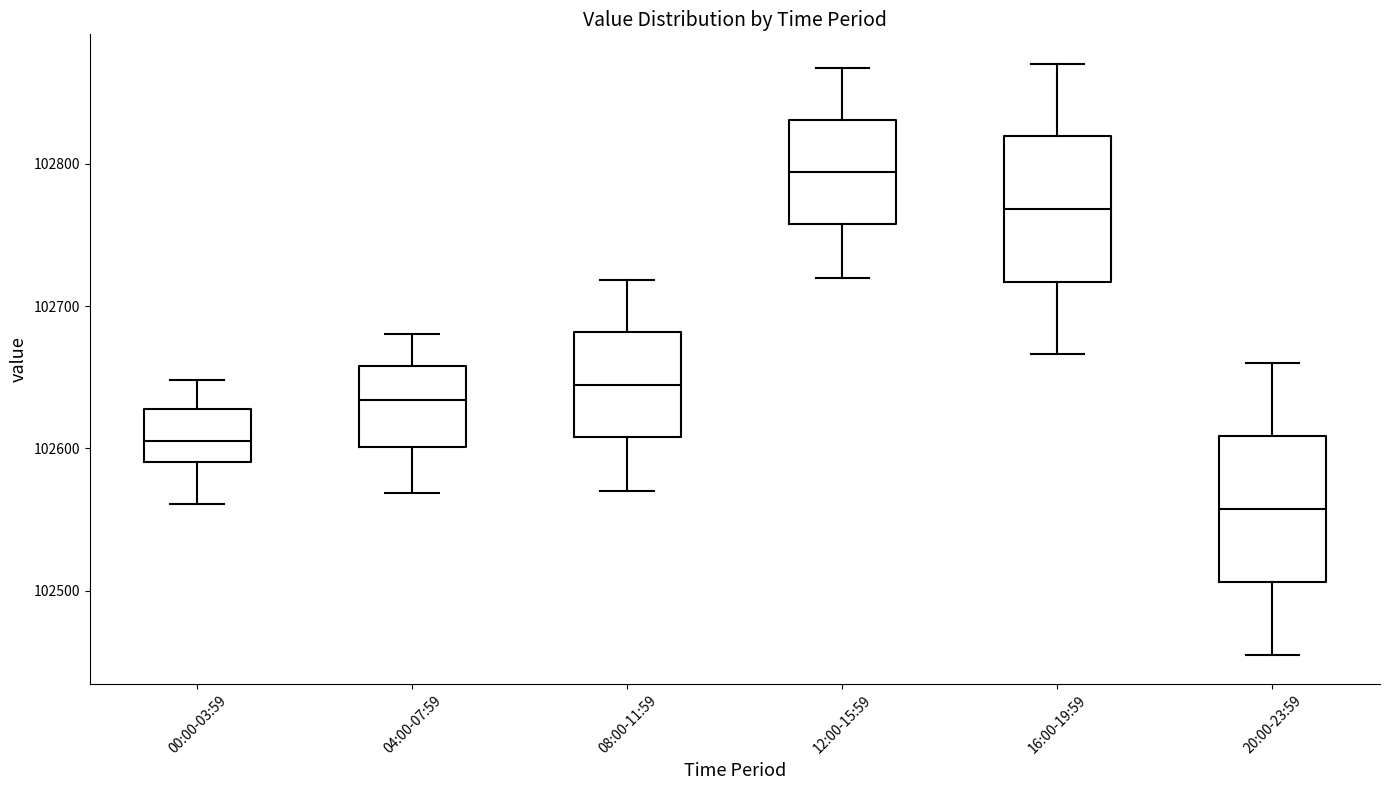

Which box's median line is the lowest?

20:00-23:59